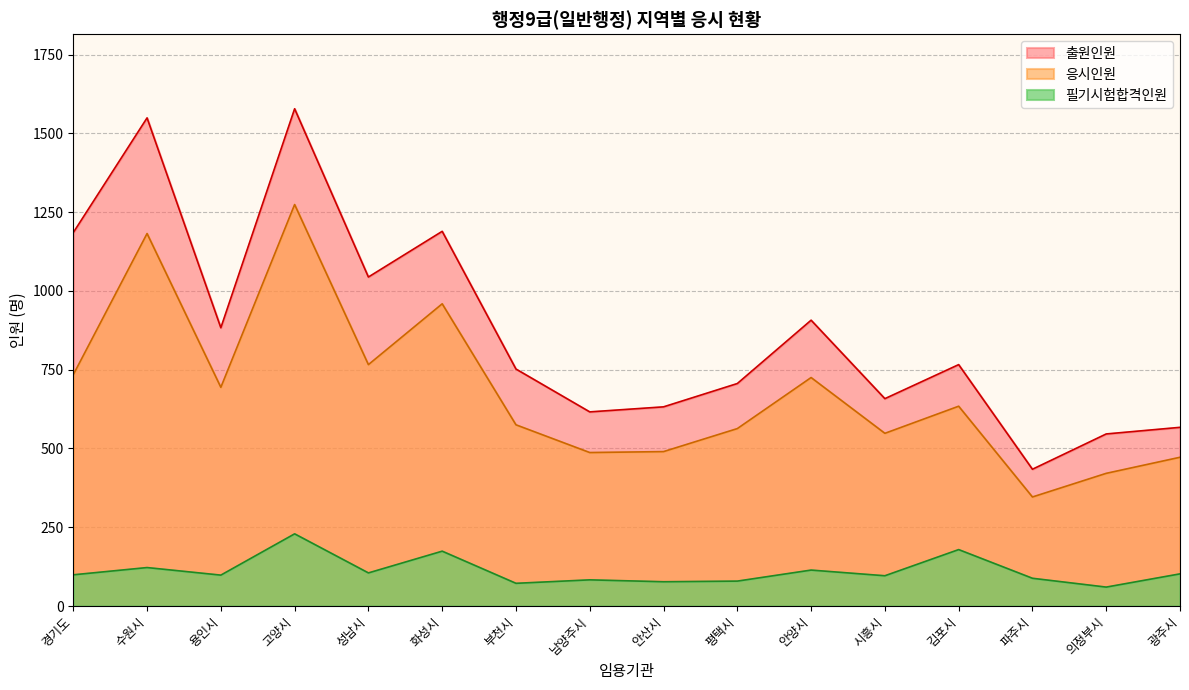

What is the approximate value of 응시인원 at 경기도?

734